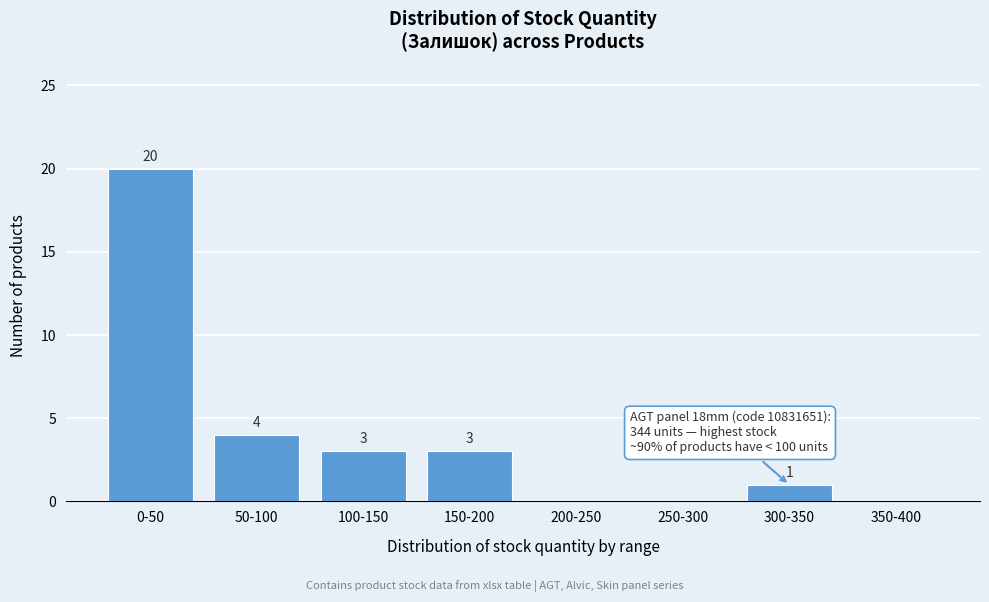

Reading left to right, transcribe all the data shown in this chart.

0-50=20	50-100=4	100-150=3	150-200=3	200-250=0	250-300=0	300-350=1	350-400=0